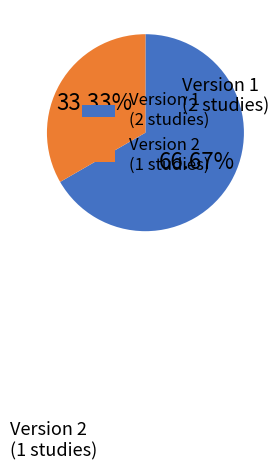

Combined, do Version 2 (1 studies) and Version 1 (2 studies) account for over 50%?

Yes